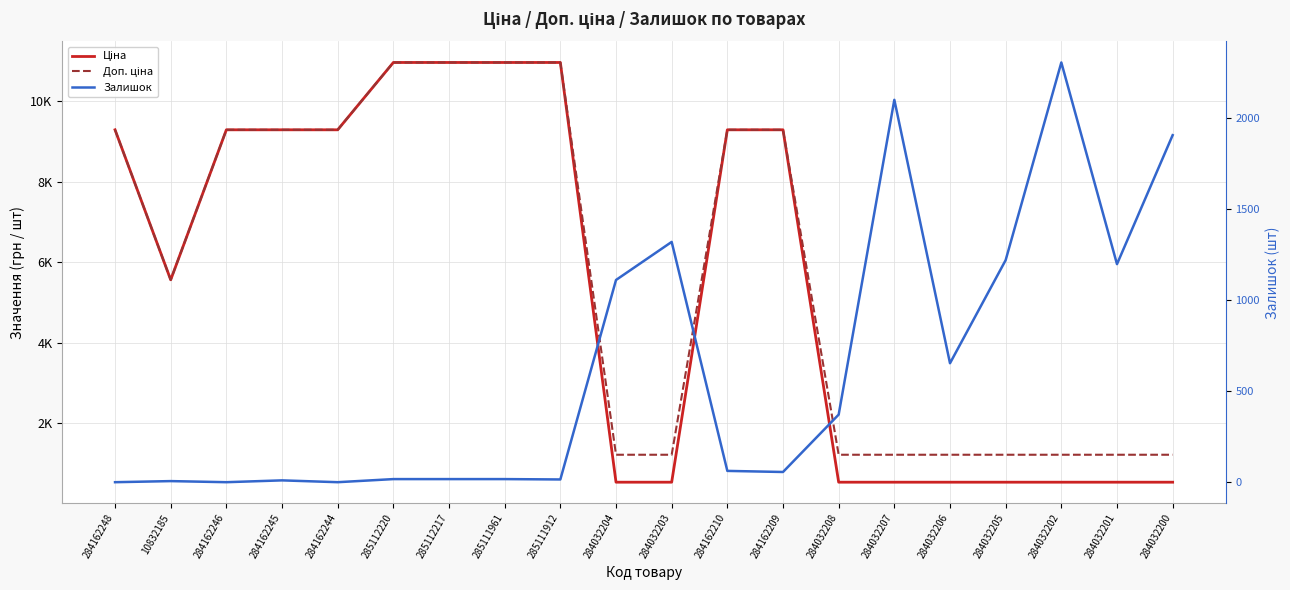

At which category does Залишок reach its first local peak?

10832185